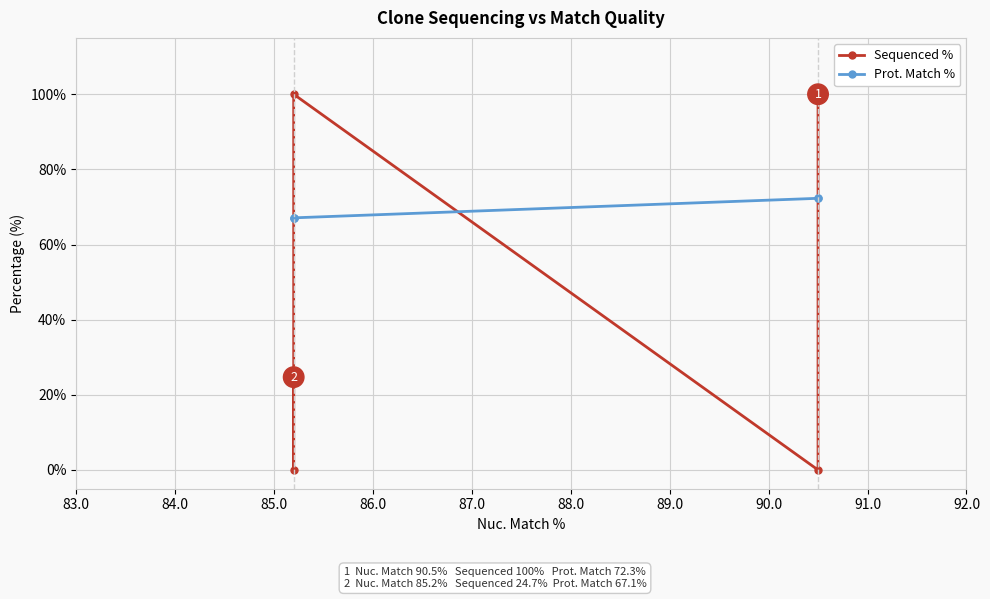

List the series in order of their peak value, lowest first.

Prot. Match %, Sequenced %